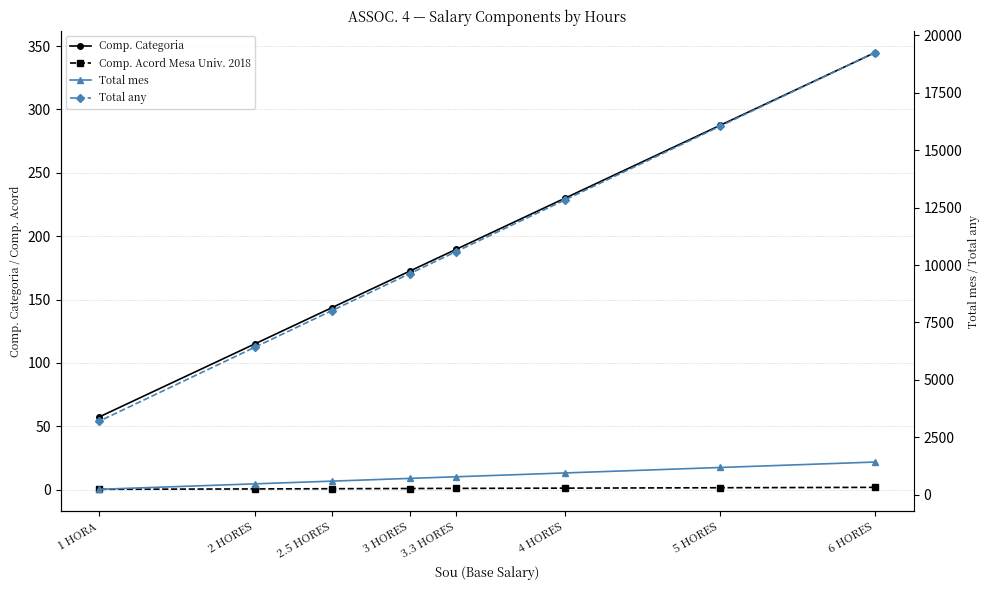

True or false: Total any and Comp. Categoria intersect in this chart.

False